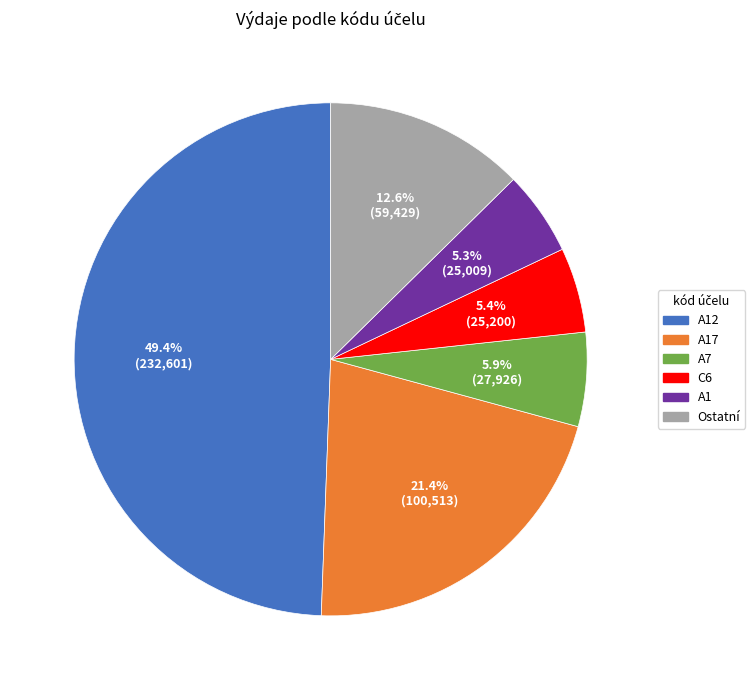

True or false: A17 accounts for 13% of the total.

False